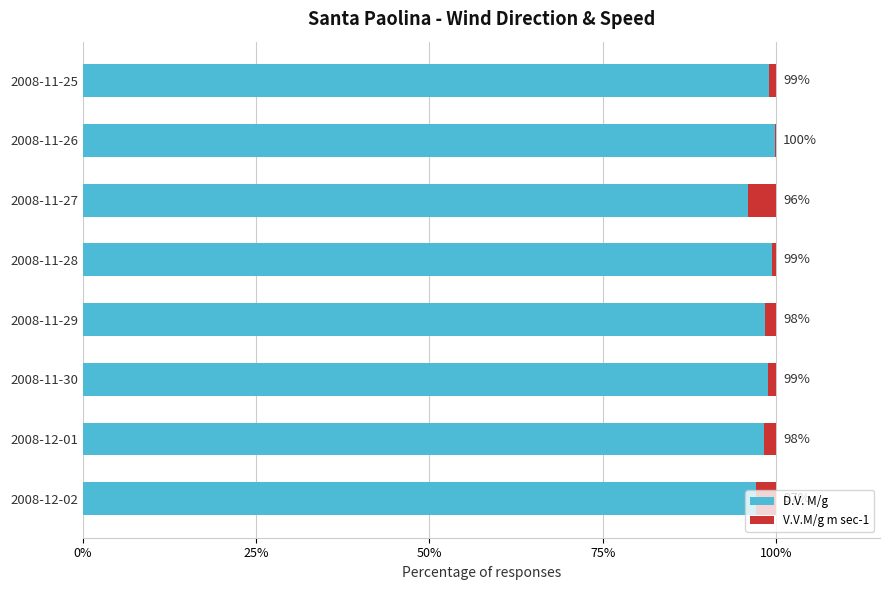

Is it true that D.V. M/g equals 95.9 at 2008-11-27?

True